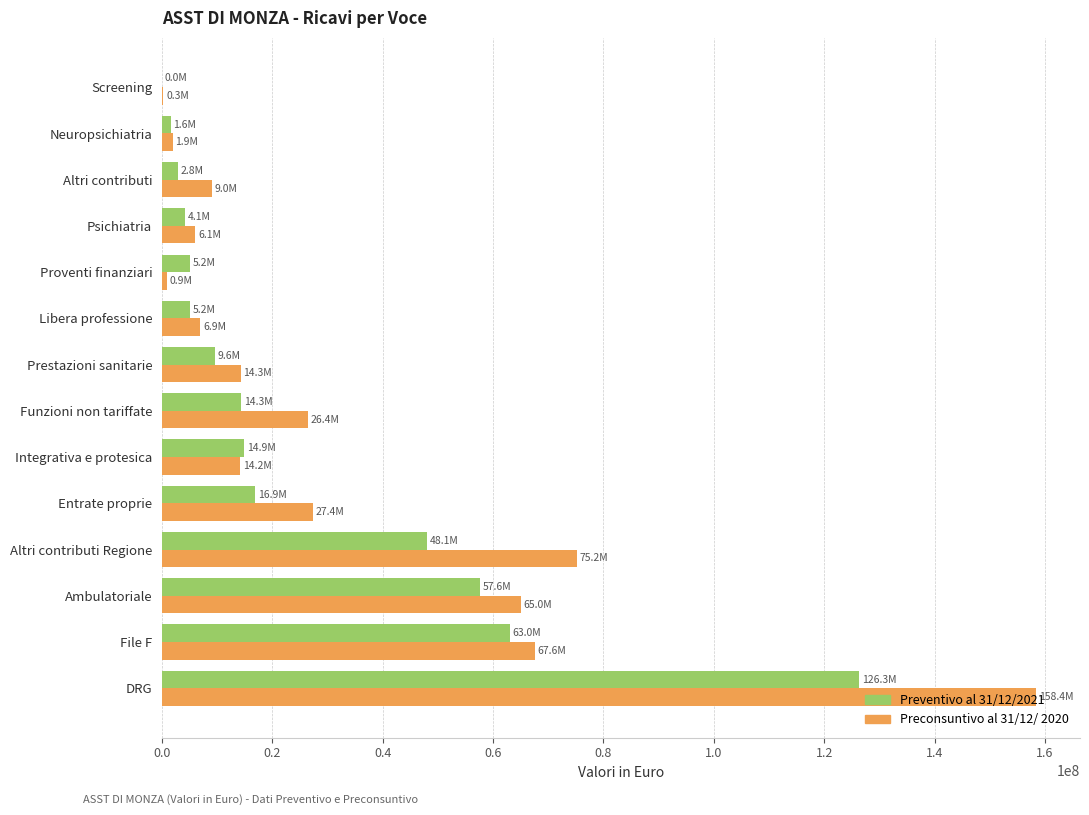

Is it true that Preconsuntivo al 31/12/ 2020 equals 38943609 at DRG?

False